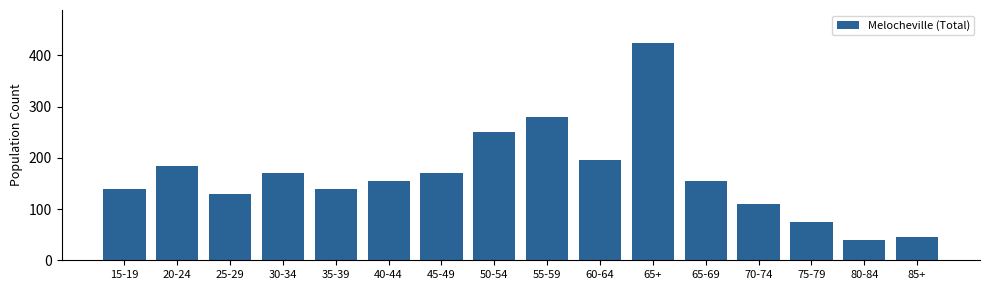

Does the chart contain any negative values?

No